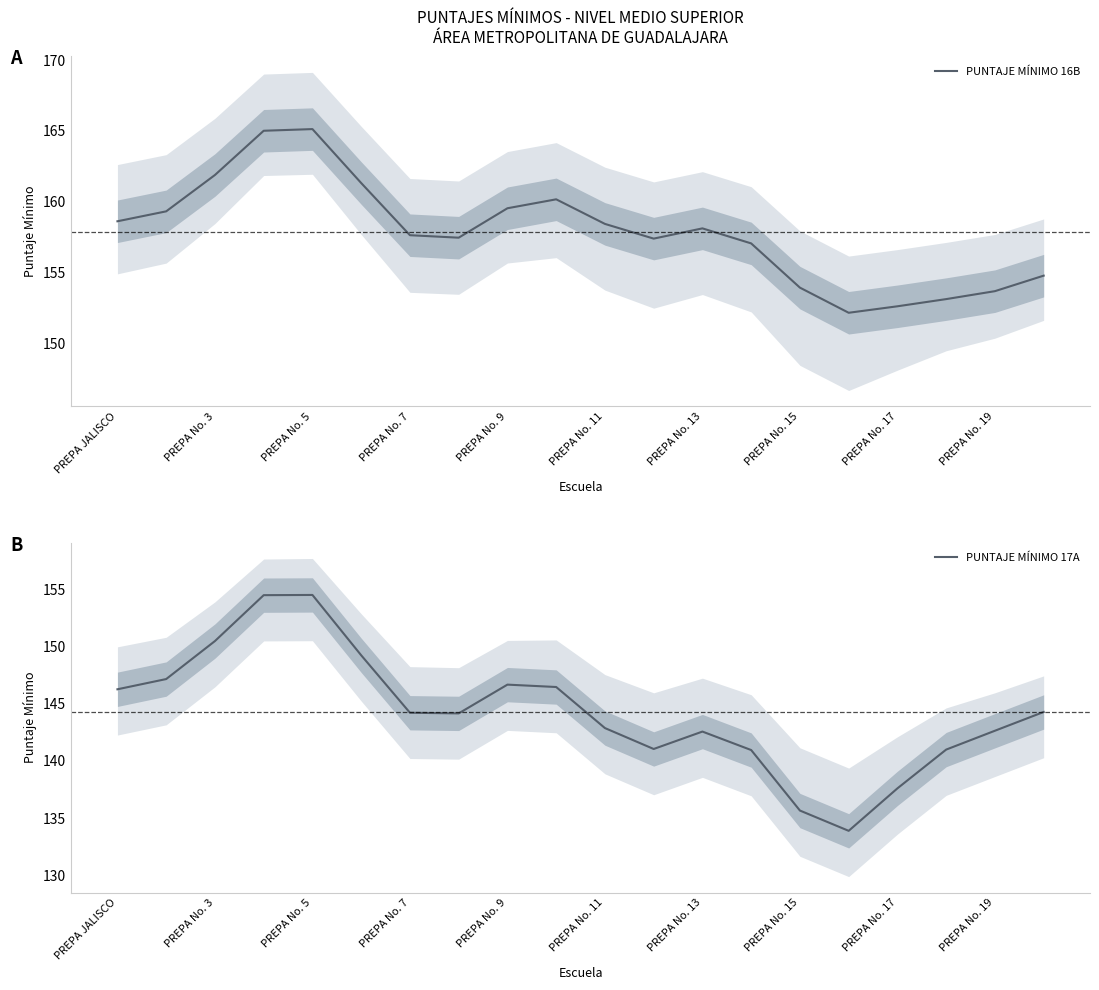

The value of PUNTAJE MÍNIMO 16B at PREPA JALISCO is 242.6. True or false?

False